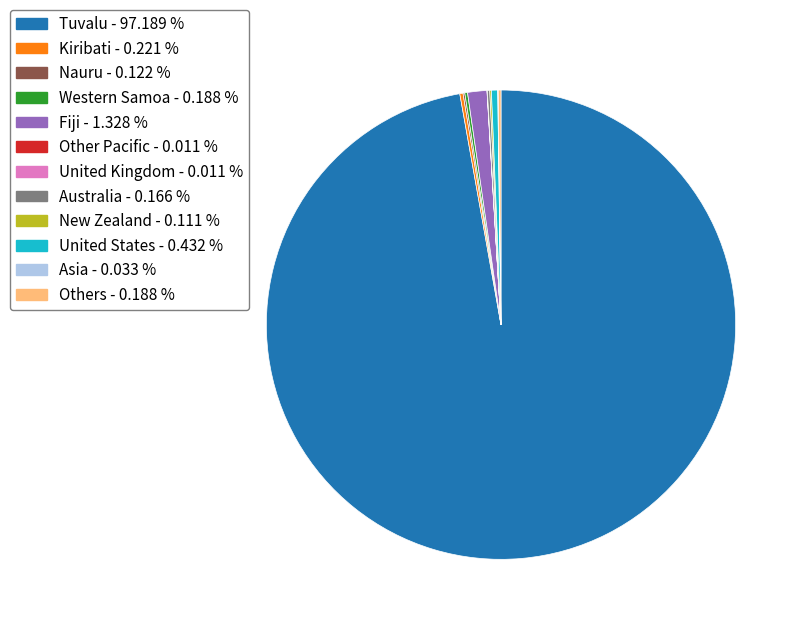

Is United States the majority of the pie?

No